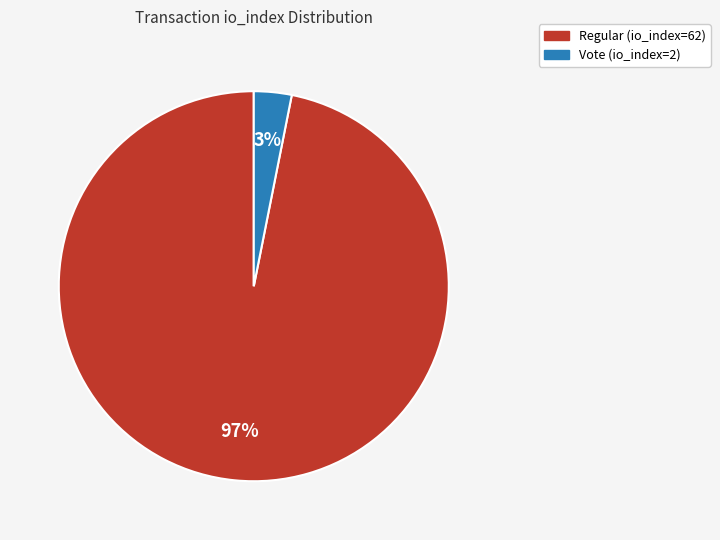

What percentage is the Regular (io_index=62) slice, to the nearest percent?

97%